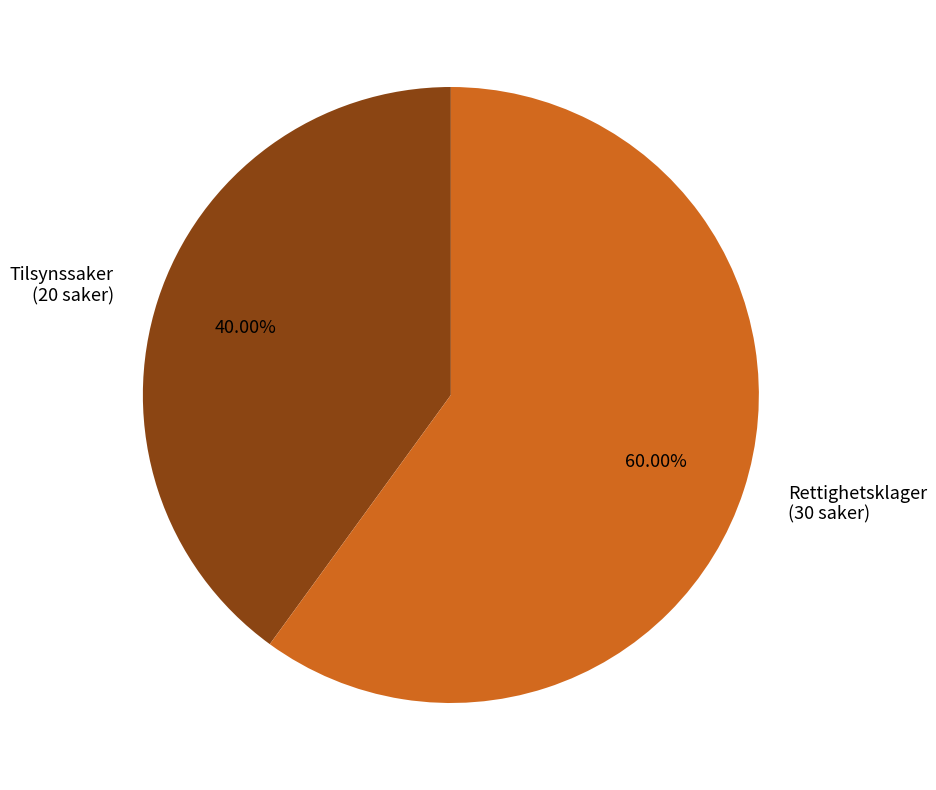

Is there any slice that represents more than half of the pie?

Yes